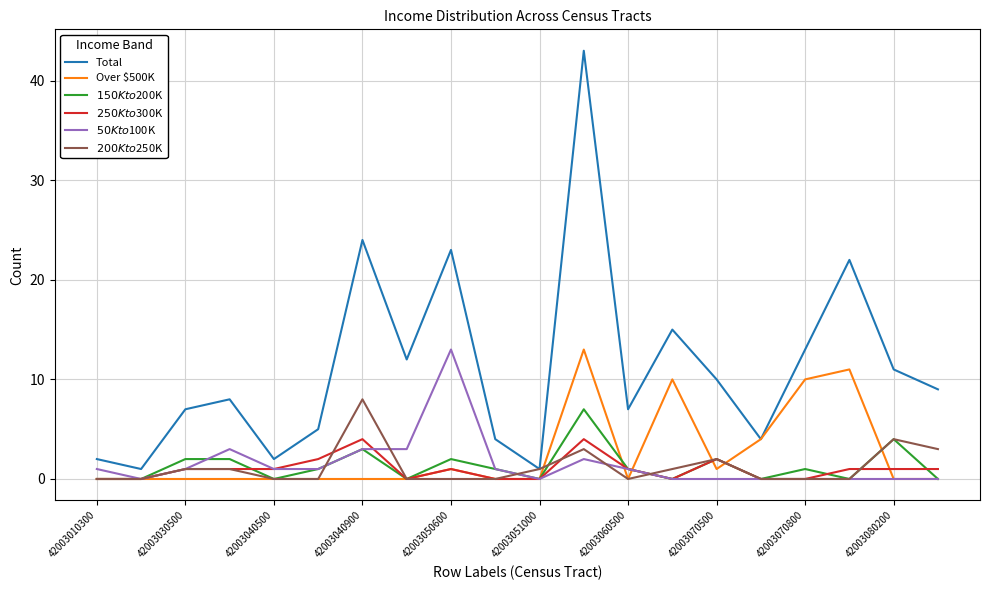

How many categories are shown in the chart?

20